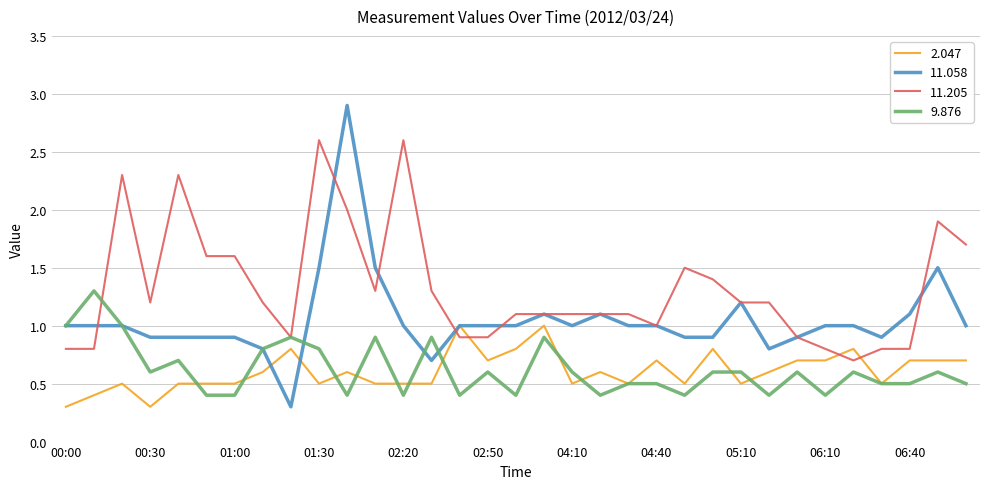

Reading left to right, transcribe all the data shown in this chart.

2.047: 0.3	0.4	0.5	0.3	0.5	0.5	0.5	0.6	0.8	0.5	0.6	0.5	0.5	0.5	1.0	0.7	0.8	1.0	0.5	0.6	0.5	0.7	0.5	0.8	0.5	0.6	0.7	0.7	0.8	0.5	0.7	0.7	0.7
11.058: 1.0	1.0	1.0	0.9	0.9	0.9	0.9	0.8	0.3	1.5	2.9	1.5	1.0	0.7	1.0	1.0	1.0	1.1	1.0	1.1	1.0	1.0	0.9	0.9	1.2	0.8	0.9	1.0	1.0	0.9	1.1	1.5	1.0
11.205: 0.8	0.8	2.3	1.2	2.3	1.6	1.6	1.2	0.9	2.6	2.0	1.3	2.6	1.3	0.9	0.9	1.1	1.1	1.1	1.1	1.1	1.0	1.5	1.4	1.2	1.2	0.9	0.8	0.7	0.8	0.8	1.9	1.7
9.876: 1.0	1.3	1.0	0.6	0.7	0.4	0.4	0.8	0.9	0.8	0.4	0.9	0.4	0.9	0.4	0.6	0.4	0.9	0.6	0.4	0.5	0.5	0.4	0.6	0.6	0.4	0.6	0.4	0.6	0.5	0.5	0.6	0.5